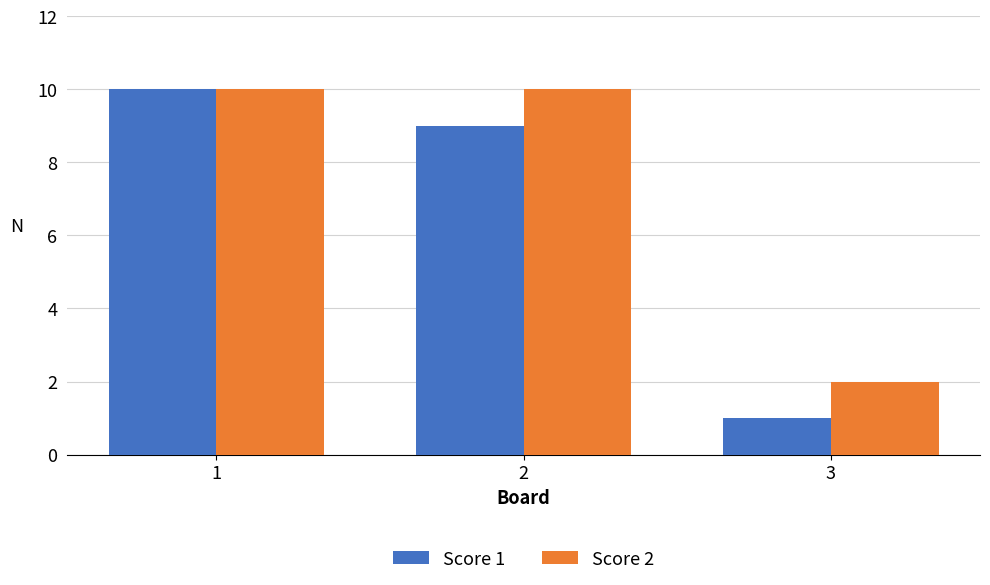

How many series are shown in this chart?

2